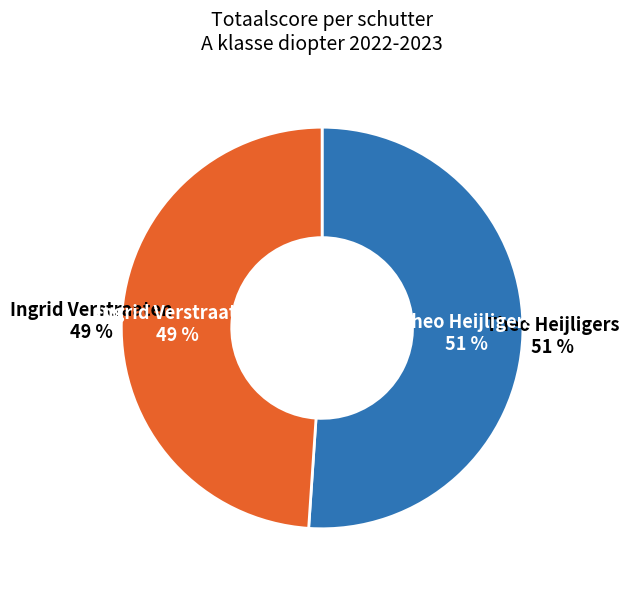

To the nearest percent, what is the difference between the largest and smallest slice percentages?

2%